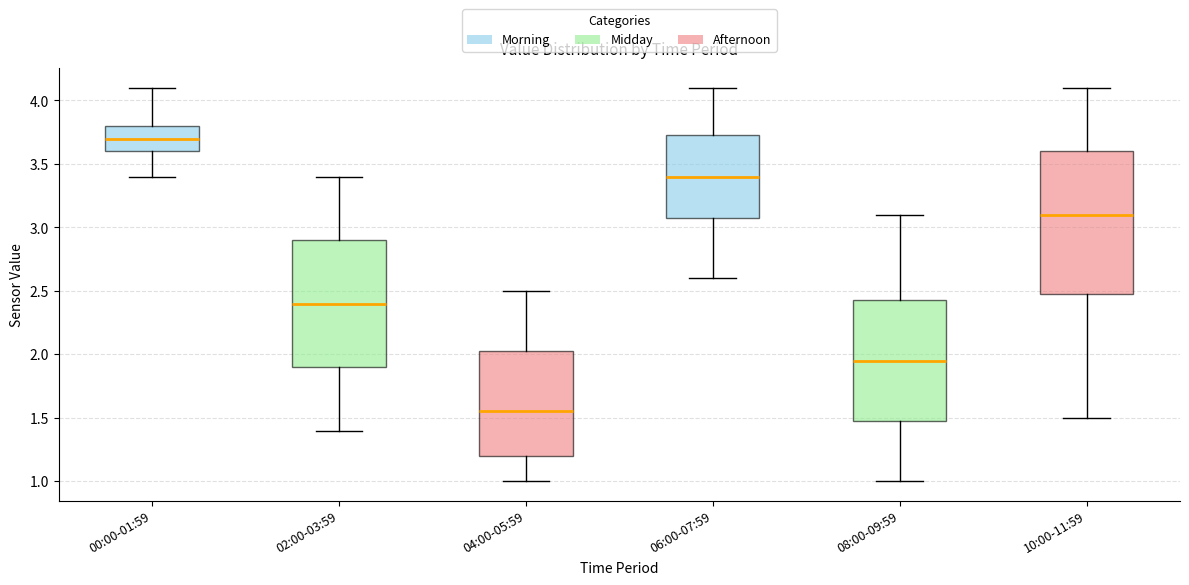

Where does the median line of the box for 06:00-07:59 sit on the y-axis? The values are not printed on the chart, so give them approximately, as read against the axis.

3.40